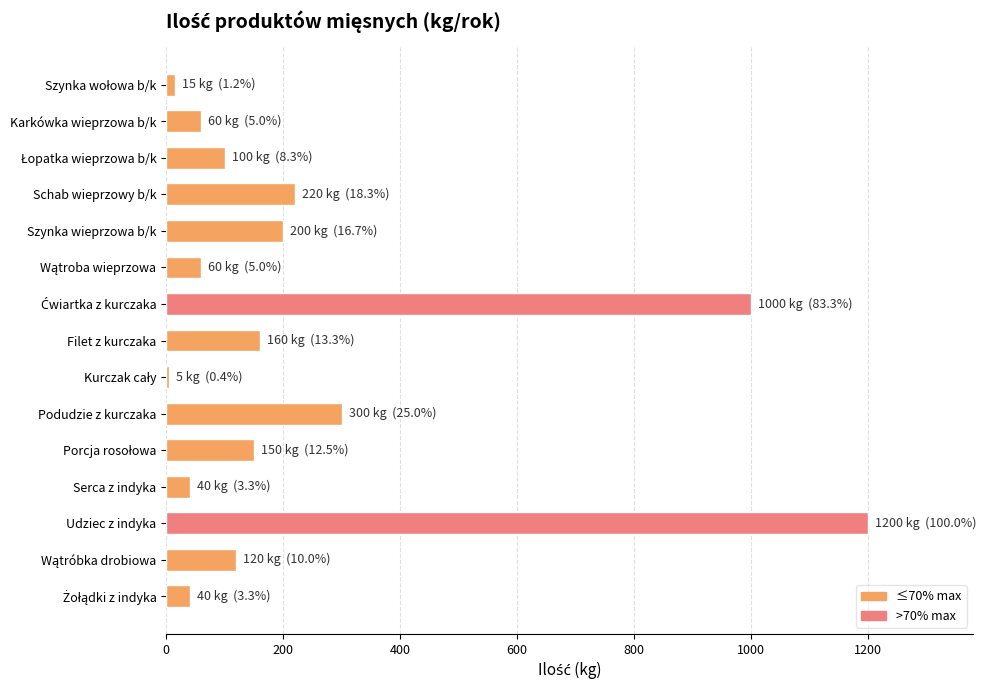

Where is the data nearest to the value 602?

Podudzie z kurczaka